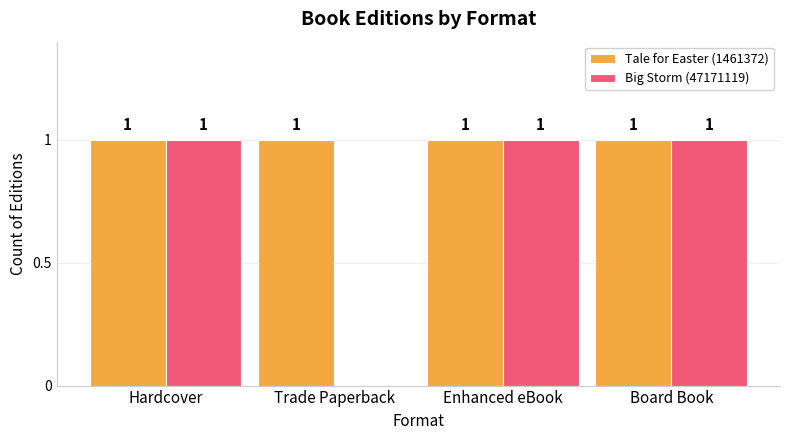

Between Hardcover and Trade Paperback, which series saw the biggest shift?

Big Storm (47171119)